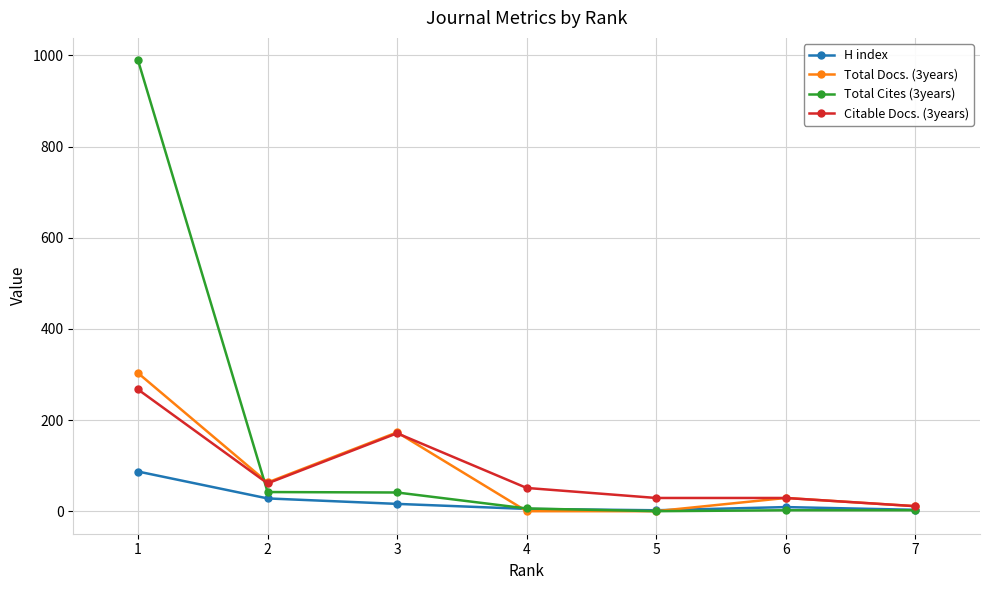

What is the maximum value for H index?

87